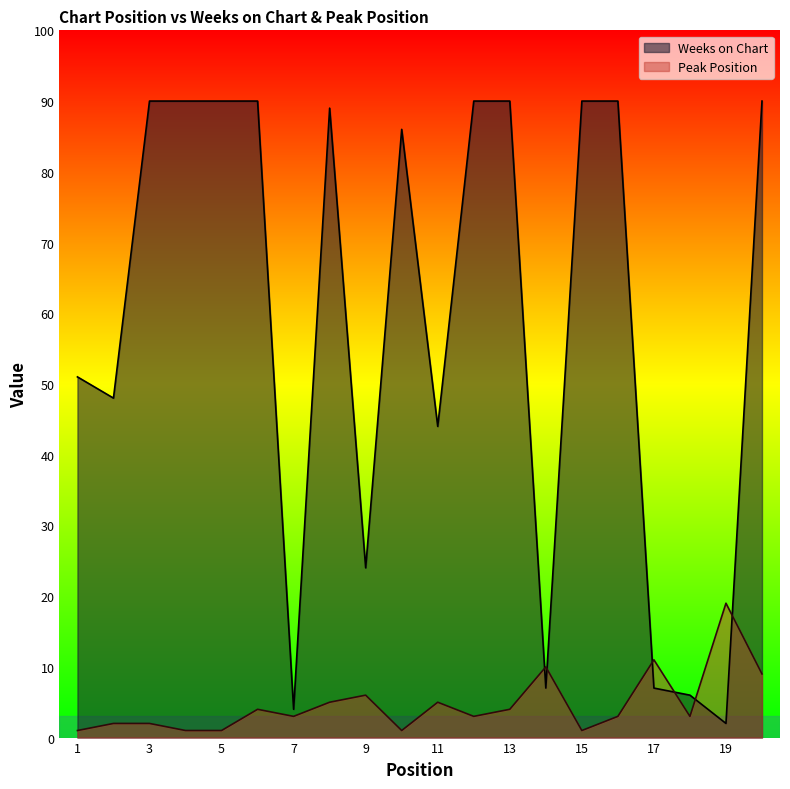

At which category is the sum across all series the highest?

20